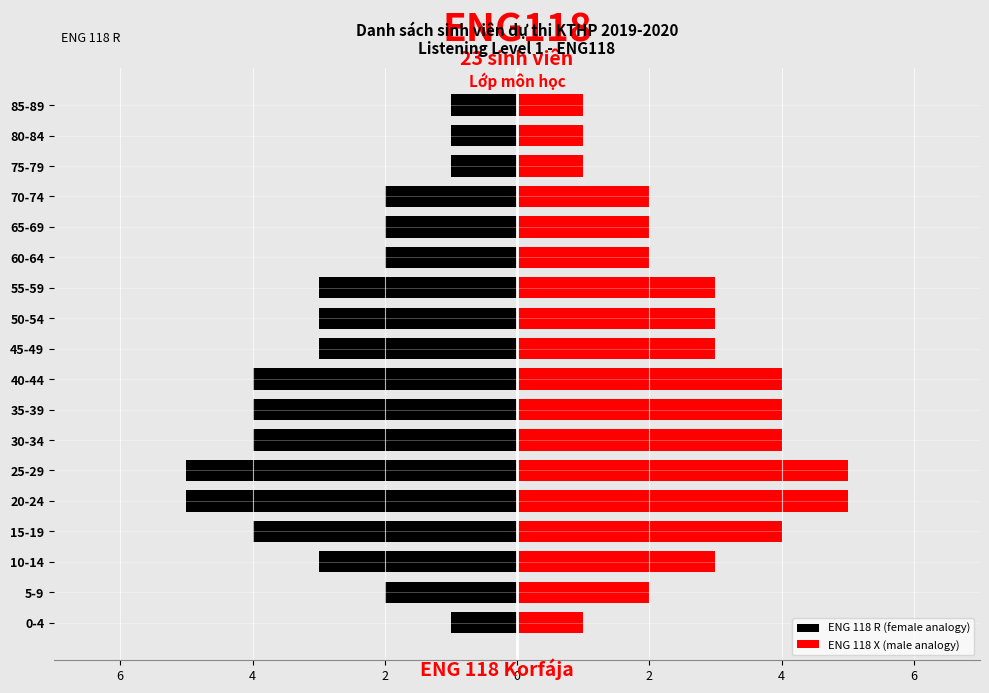

At 45-49, list the series in order from smallest to largest.

ENG 118 R (female analogy), ENG 118 X (male analogy)